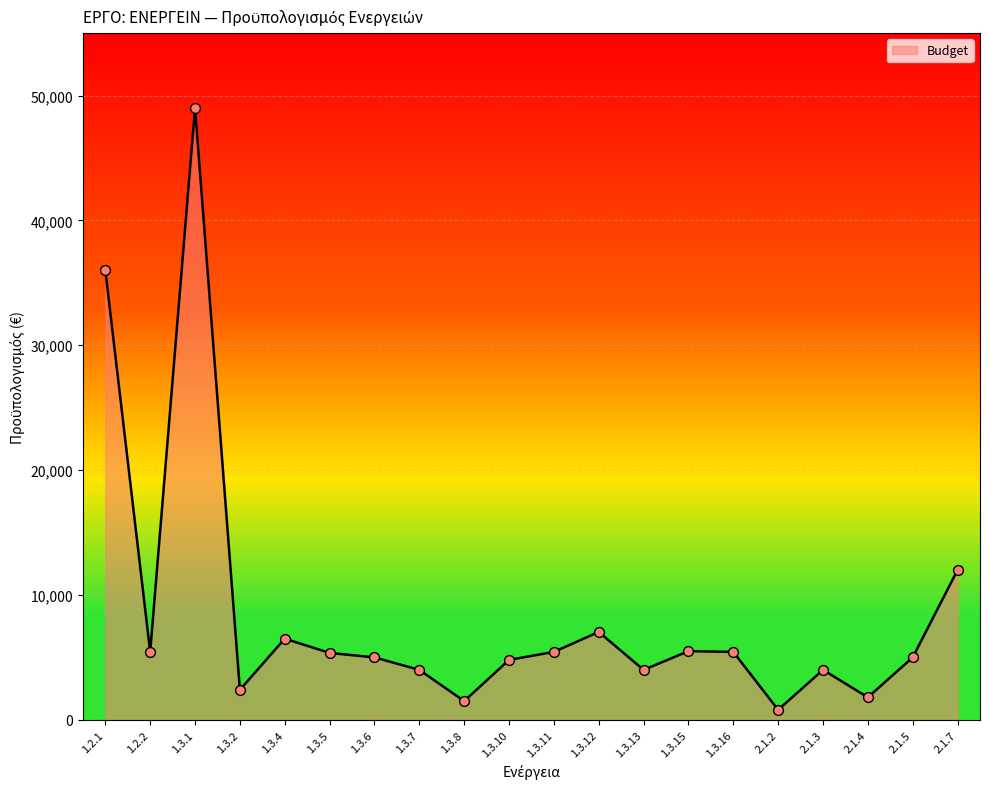

What is the change in value from 1.2.1 to 1.3.4?

-29500